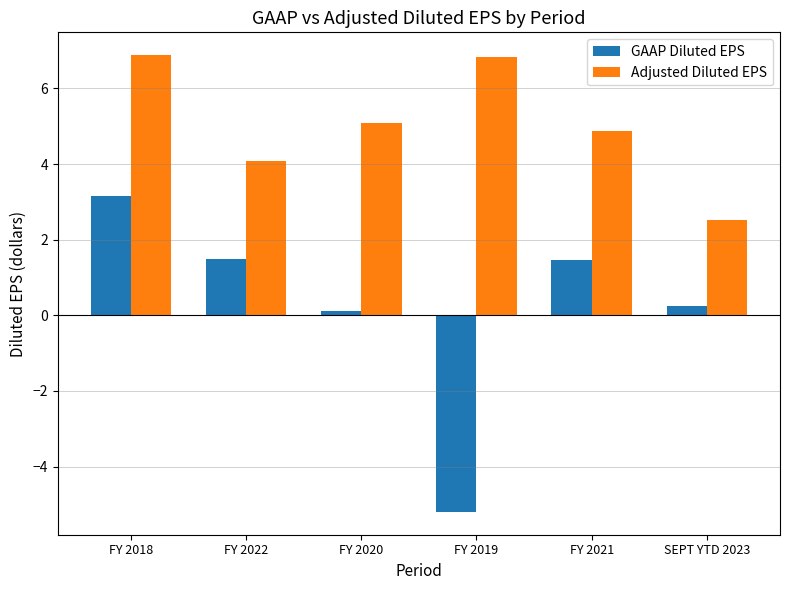

What are all the series names shown in the legend?

GAAP Diluted EPS, Adjusted Diluted EPS